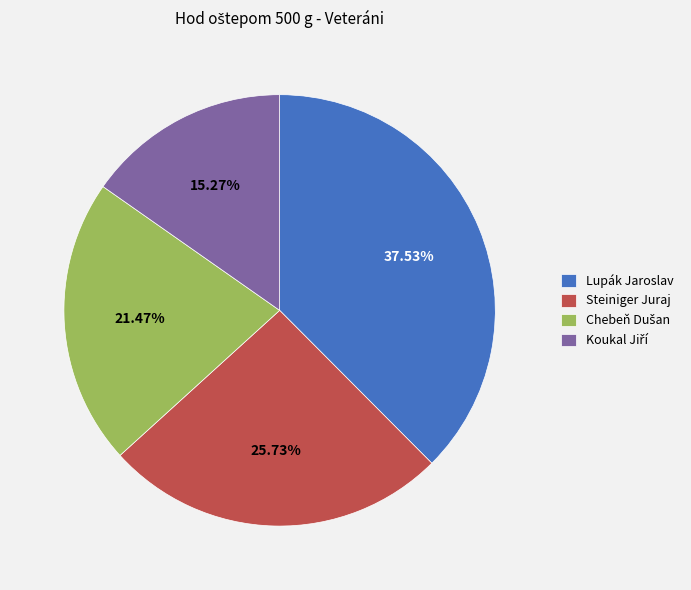

Which category has the biggest portion of the pie?

Lupák Jaroslav